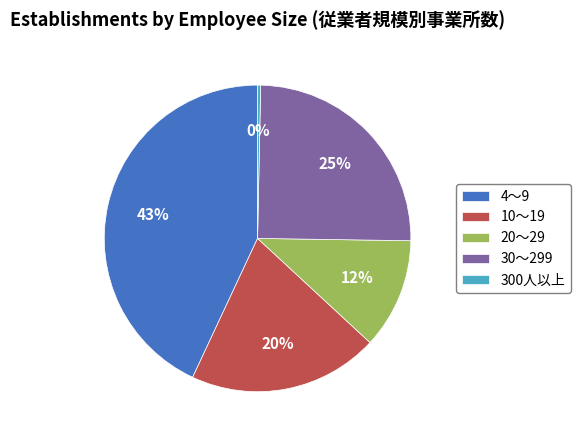

To the nearest percent, what is the combined percentage of 30～299 and 10～19?

45%